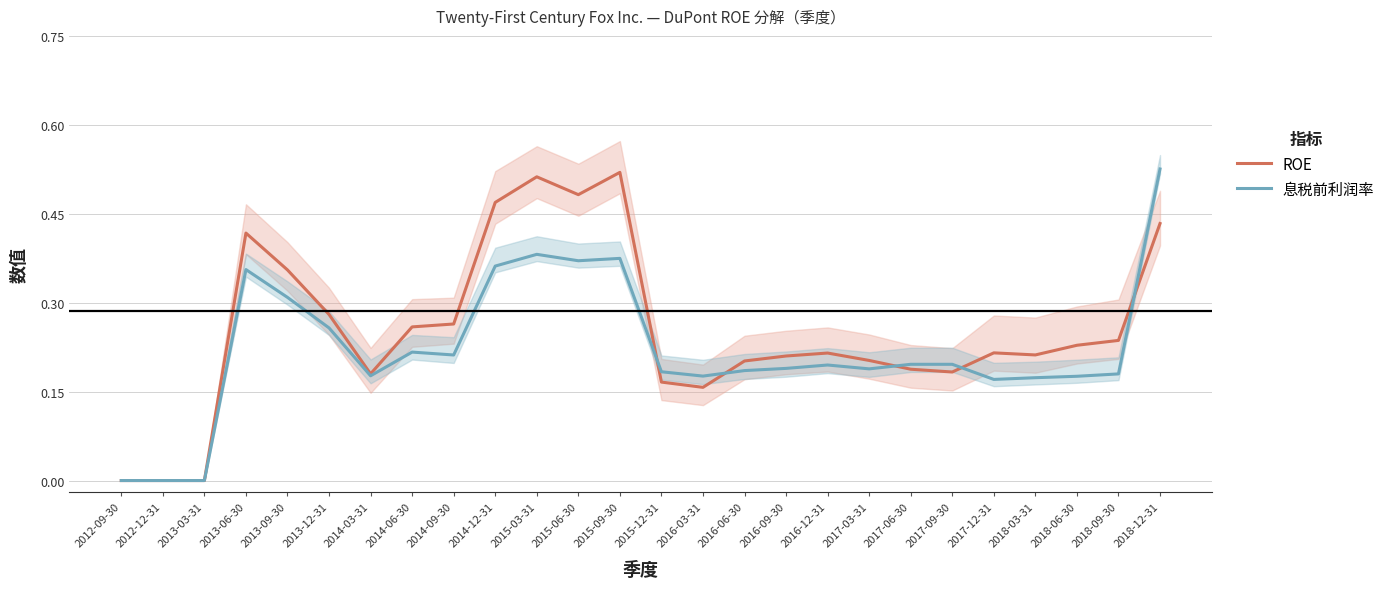

Which series has the largest range (max minus min)?

息税前利润率